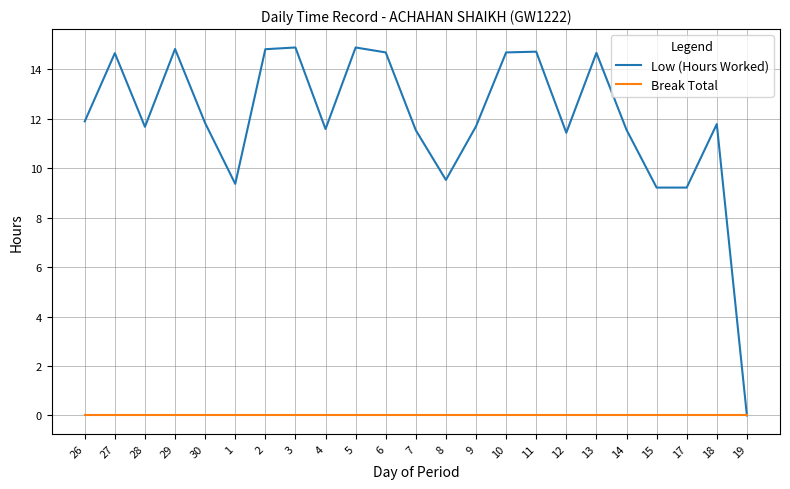

The Low (Hours Worked) series shows 9.4 at 1. True or false?

True